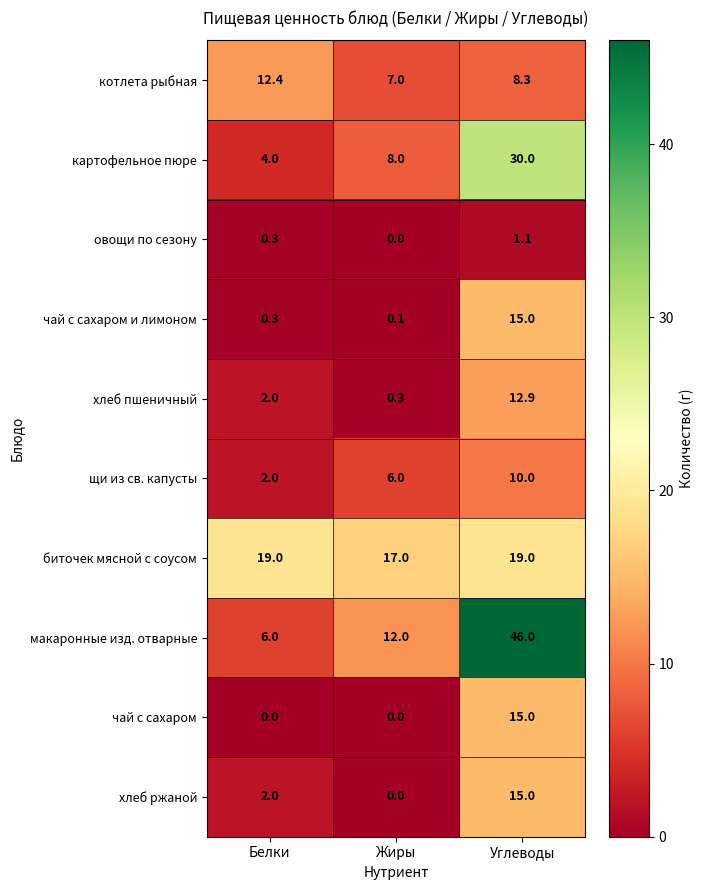

Which series changed the most between Белки and Жиры?

макаронные изд. отварные